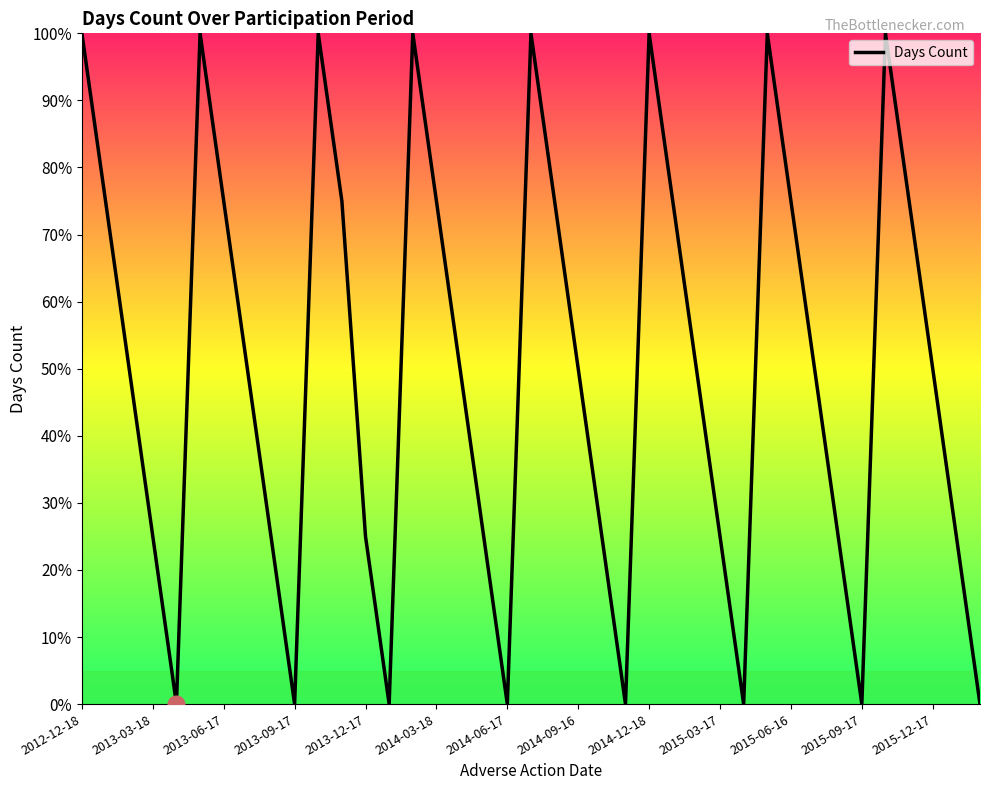

What is the greatest value displayed?

100